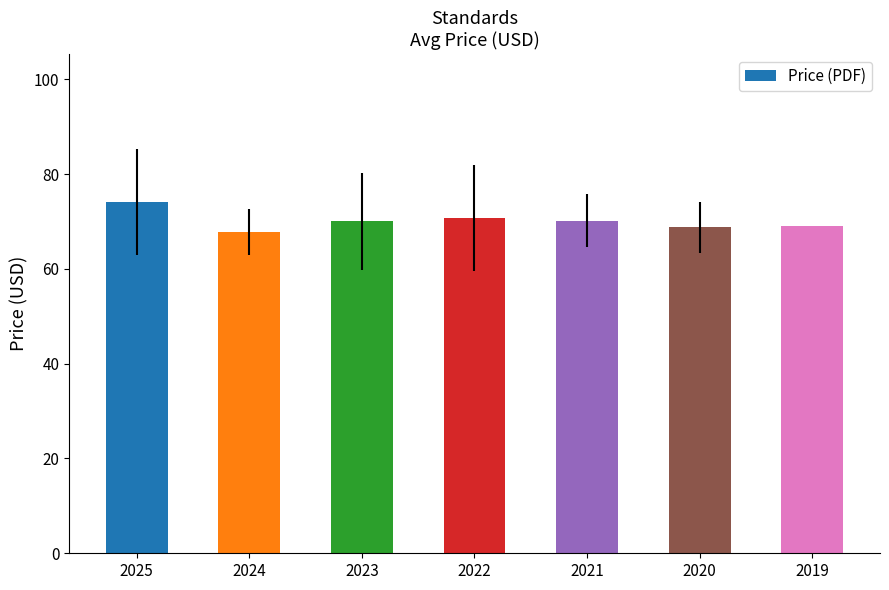

What is the value of the 2nd bar from the left?

67.7